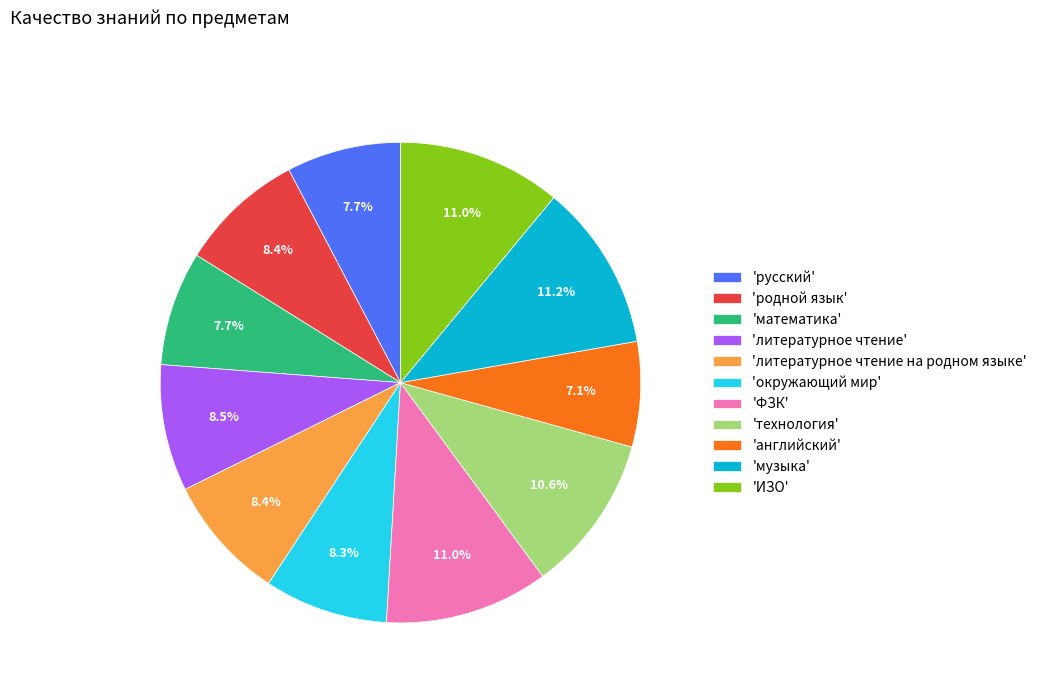

What is the smallest slice in the pie chart?

'английский'